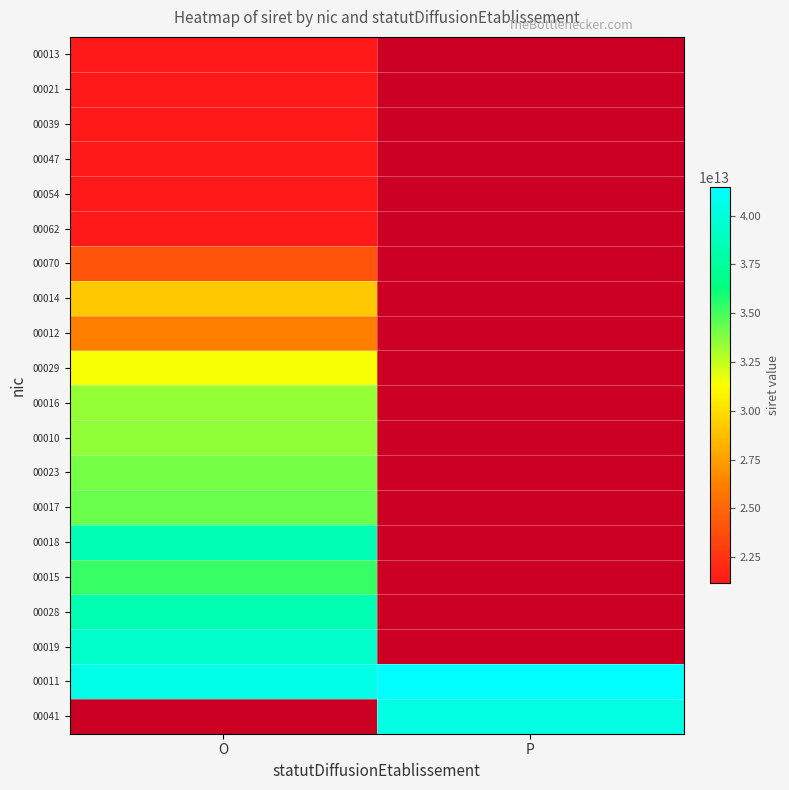

Count the number of categories in the chart.

2